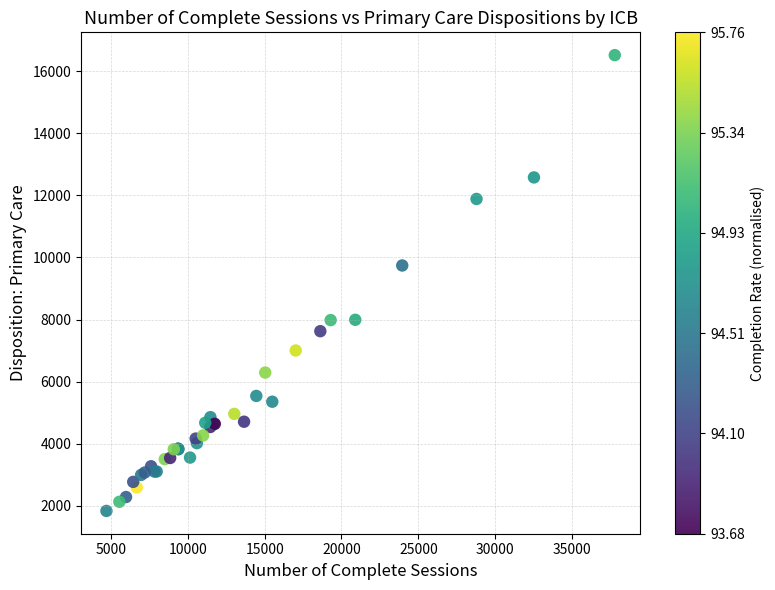

What Y value in the scatter plot is closest to 9176?

9742